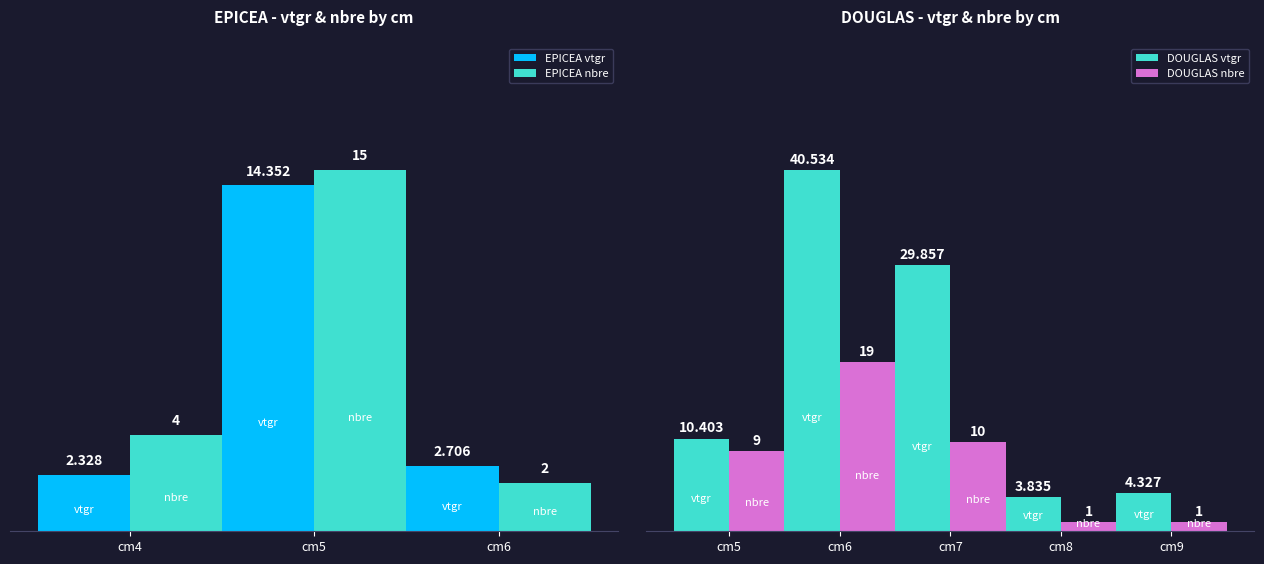

What is the label of the 8th bar from the left?

9